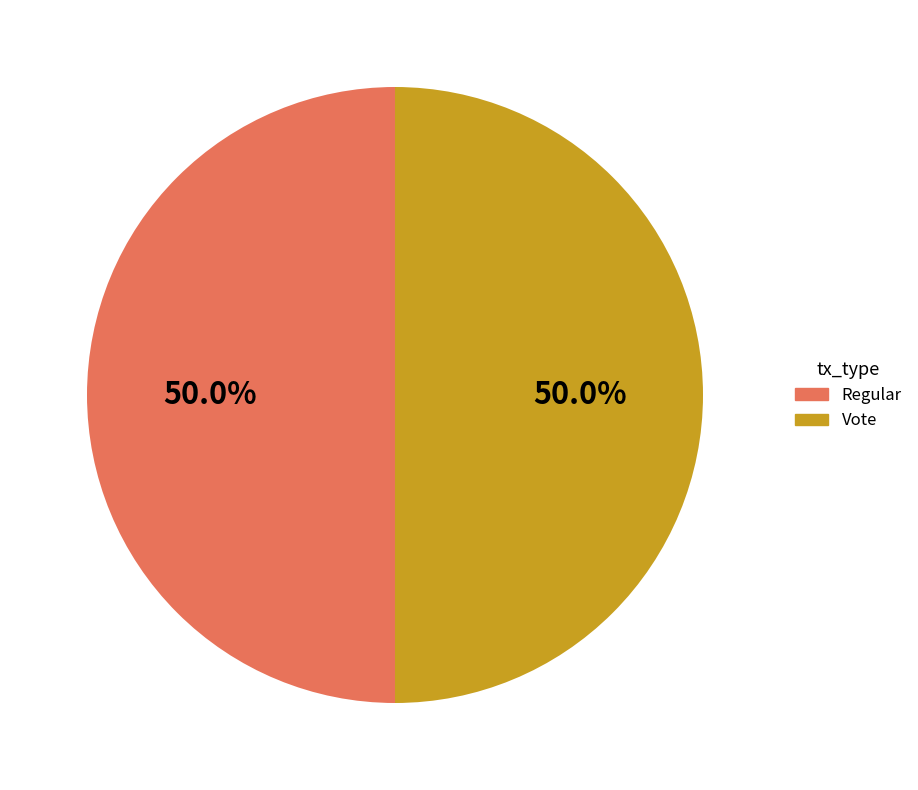

What percentage do Regular and Vote together represent?

100.0%